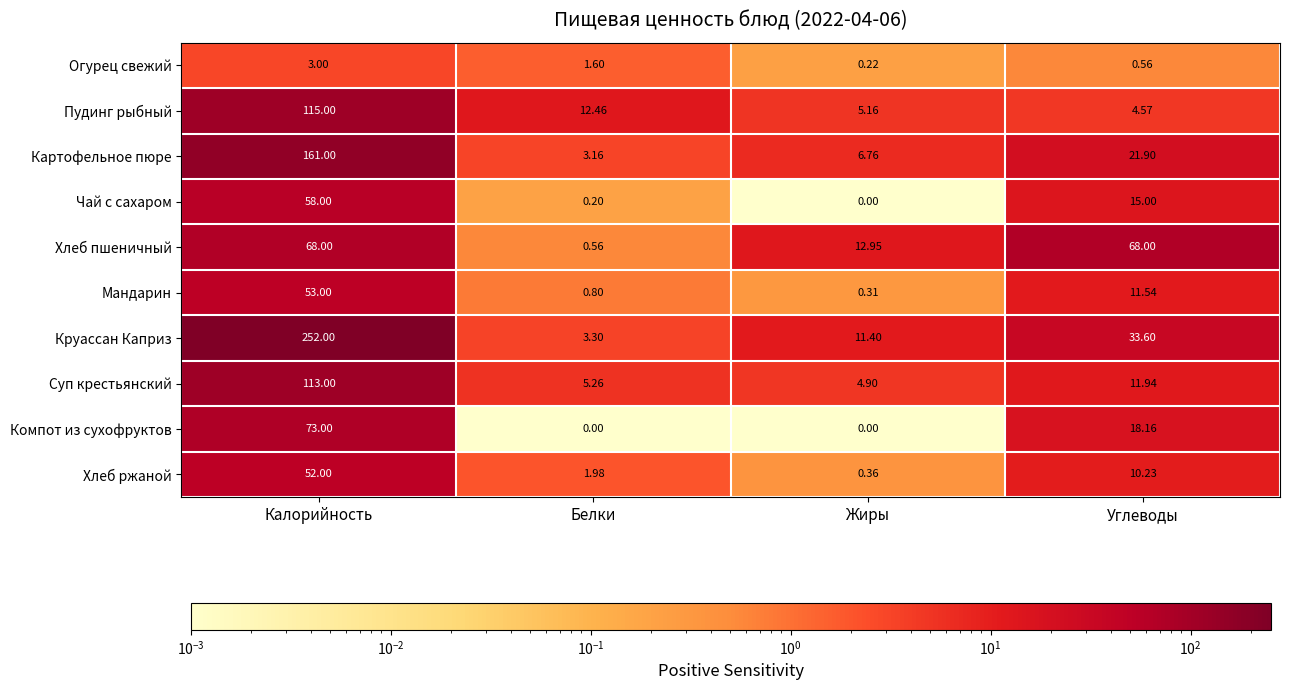

At Углеводы, list the series in order from smallest to largest.

Огурец свежий, Пудинг рыбный, Хлеб ржаной, Мандарин, Суп крестьянский, Чай с сахаром, Компот из сухофруктов, Картофельное пюре, Круассан Каприз, Хлеб пшеничный